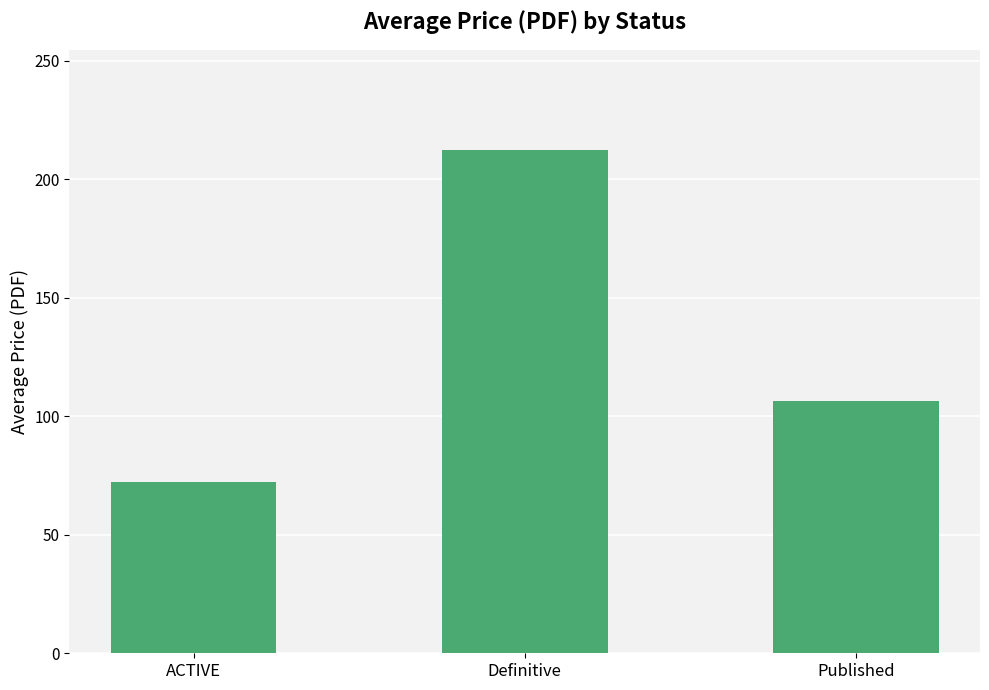

List the labels in order of value, largest first.

Definitive, Published, ACTIVE